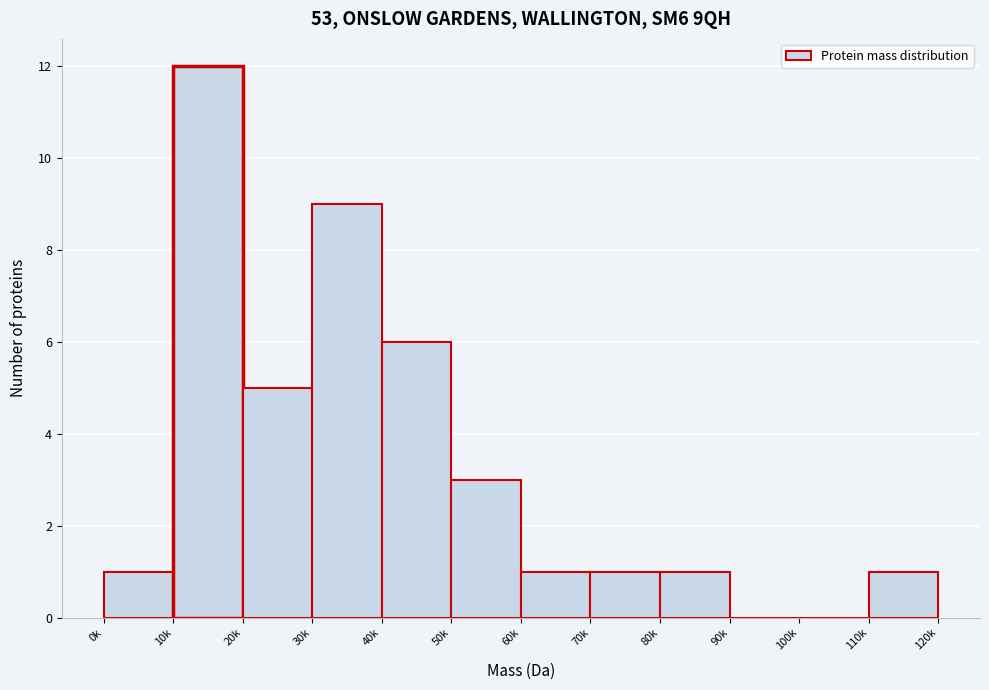

Reading right to left, transcribe all the data shown in this chart.

110k=1	100k=0	90k=0	80k=1	70k=1	60k=1	50k=3	40k=6	30k=9	20k=5	10k=12	0k=1